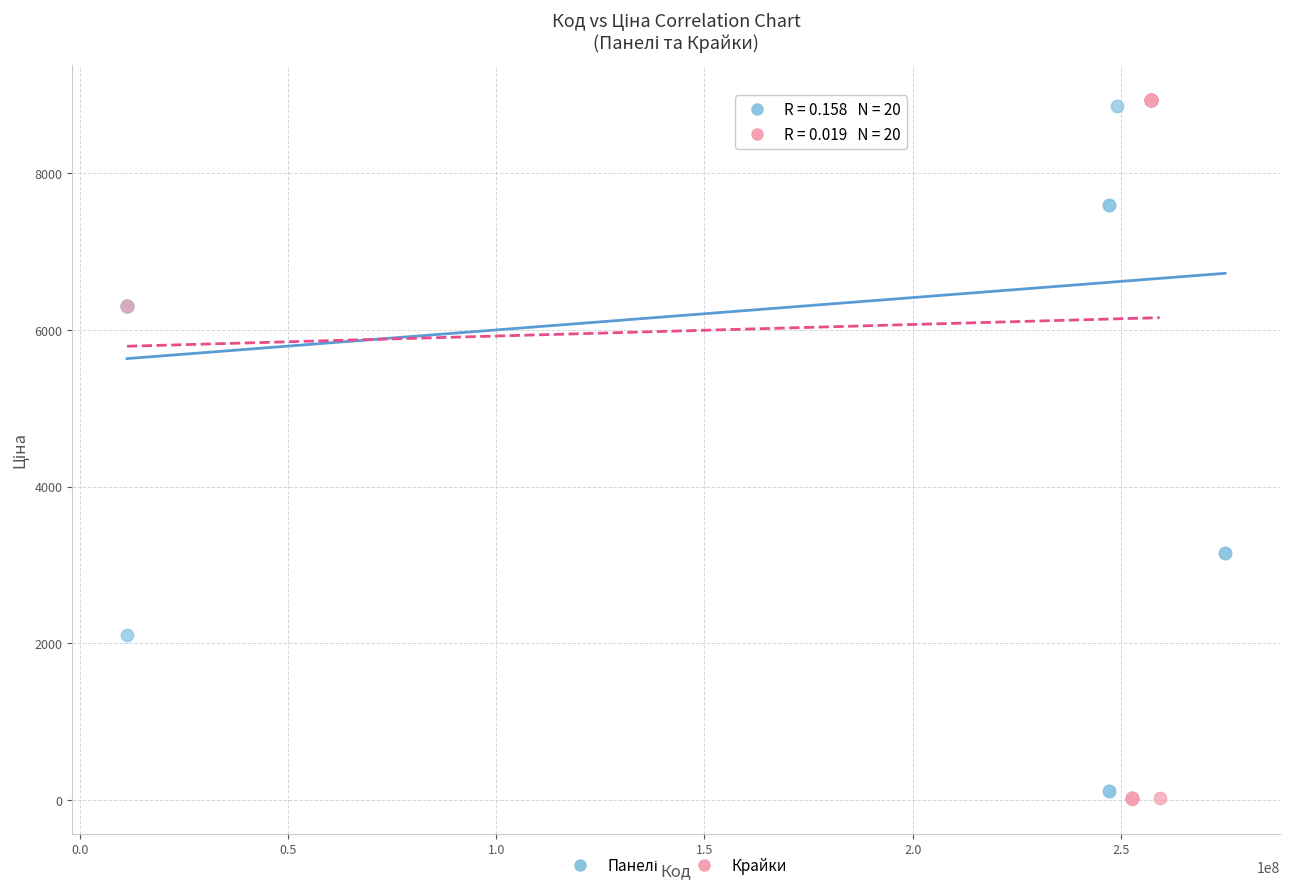

Which series contains the lowest Y value?

Крайки